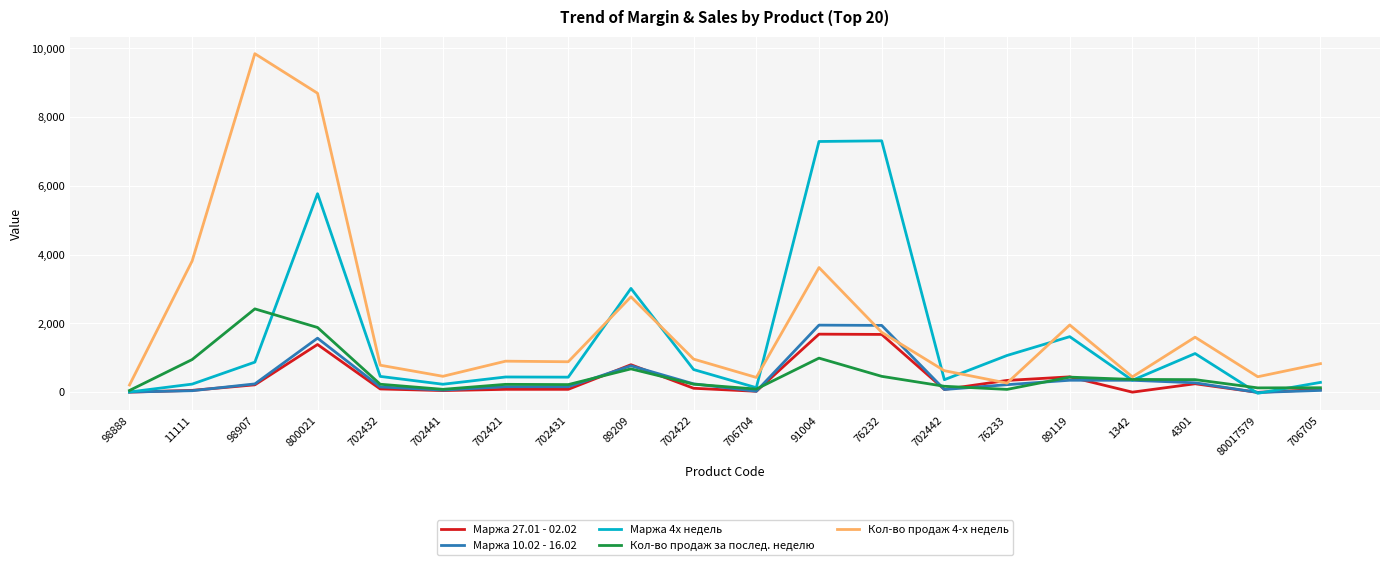

After their last crossing, which series has the higher values: Кол-во продаж 4-х недель or Маржа 4х недель?

Кол-во продаж 4-х недель